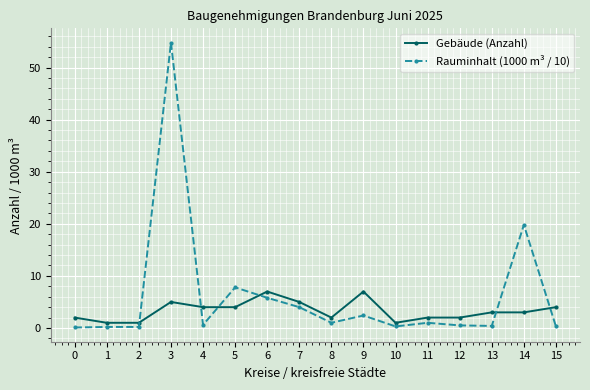

What is the total value across all series at 3?

59.8